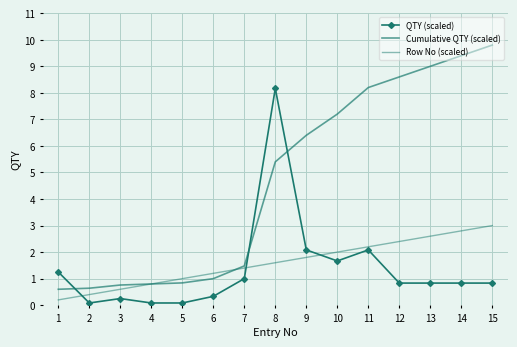

Which series has the largest range (max minus min)?

Cumulative QTY (scaled)